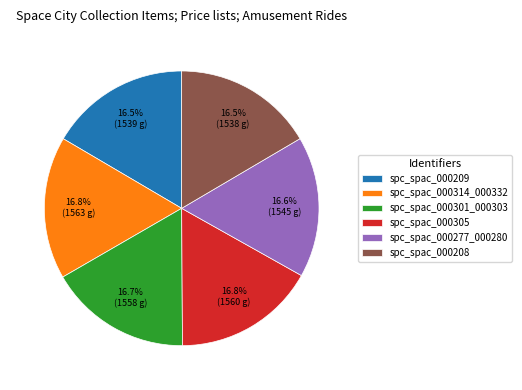

Count the number of slices in the pie.

6